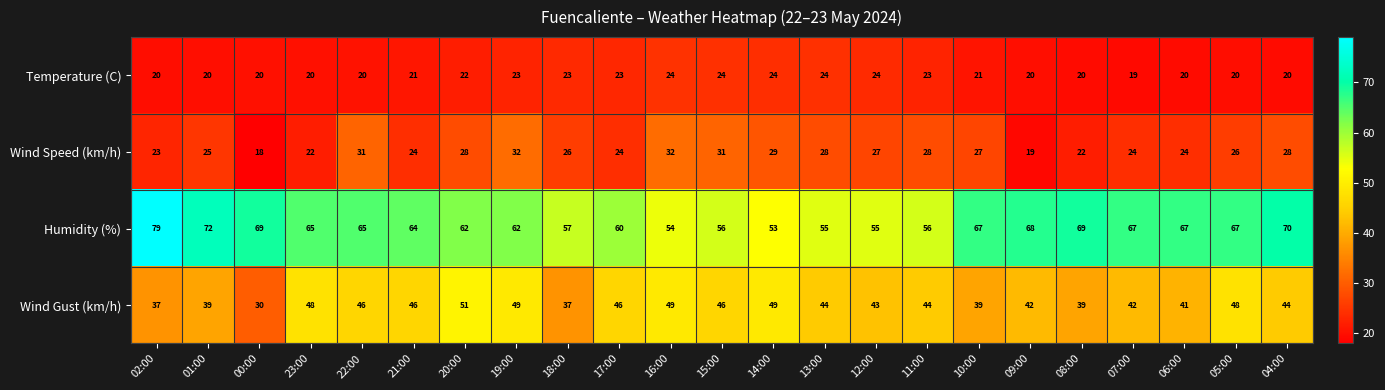

Count the Temperature (C) values in the range 20 to 23.

17